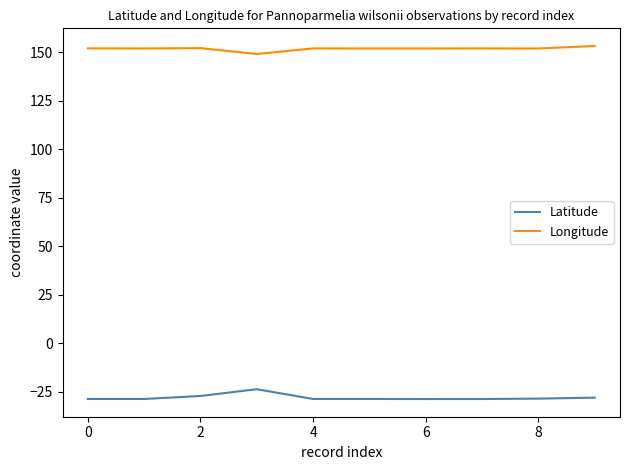

True or false: Latitude and Longitude cross at least once.

False